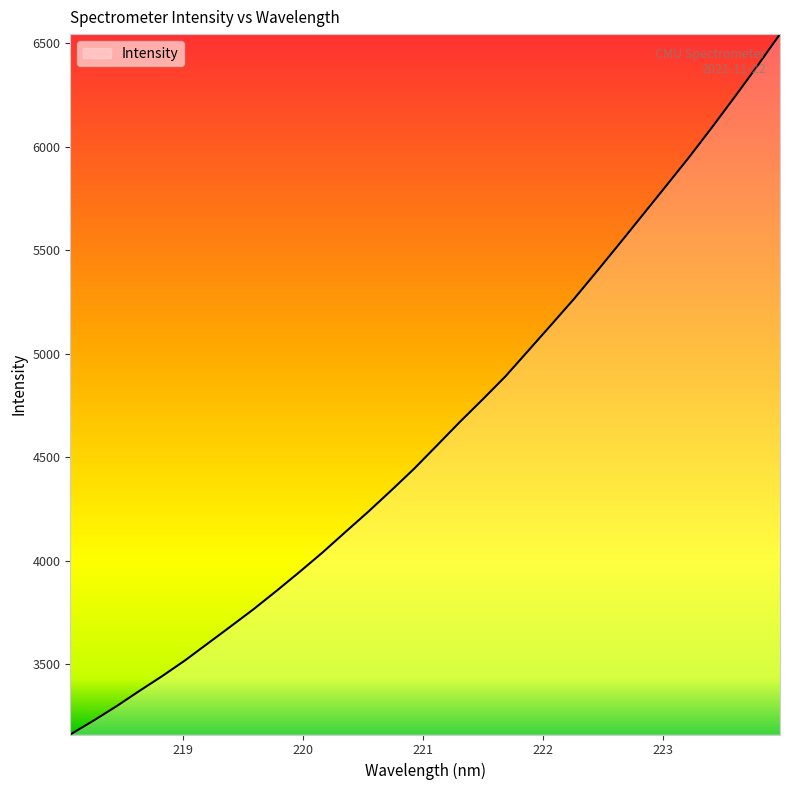

What is the smallest value displayed?

3161.8